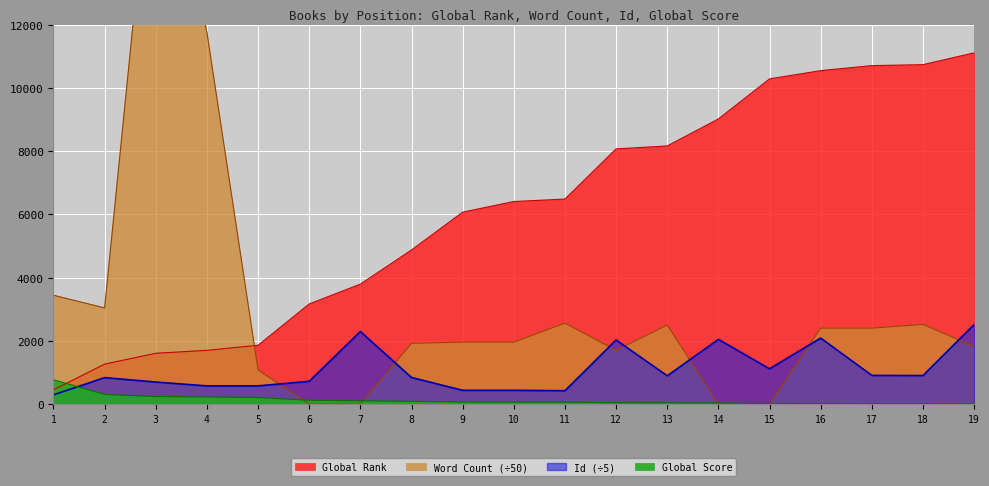

Which has a higher value, 3 or 7?

7